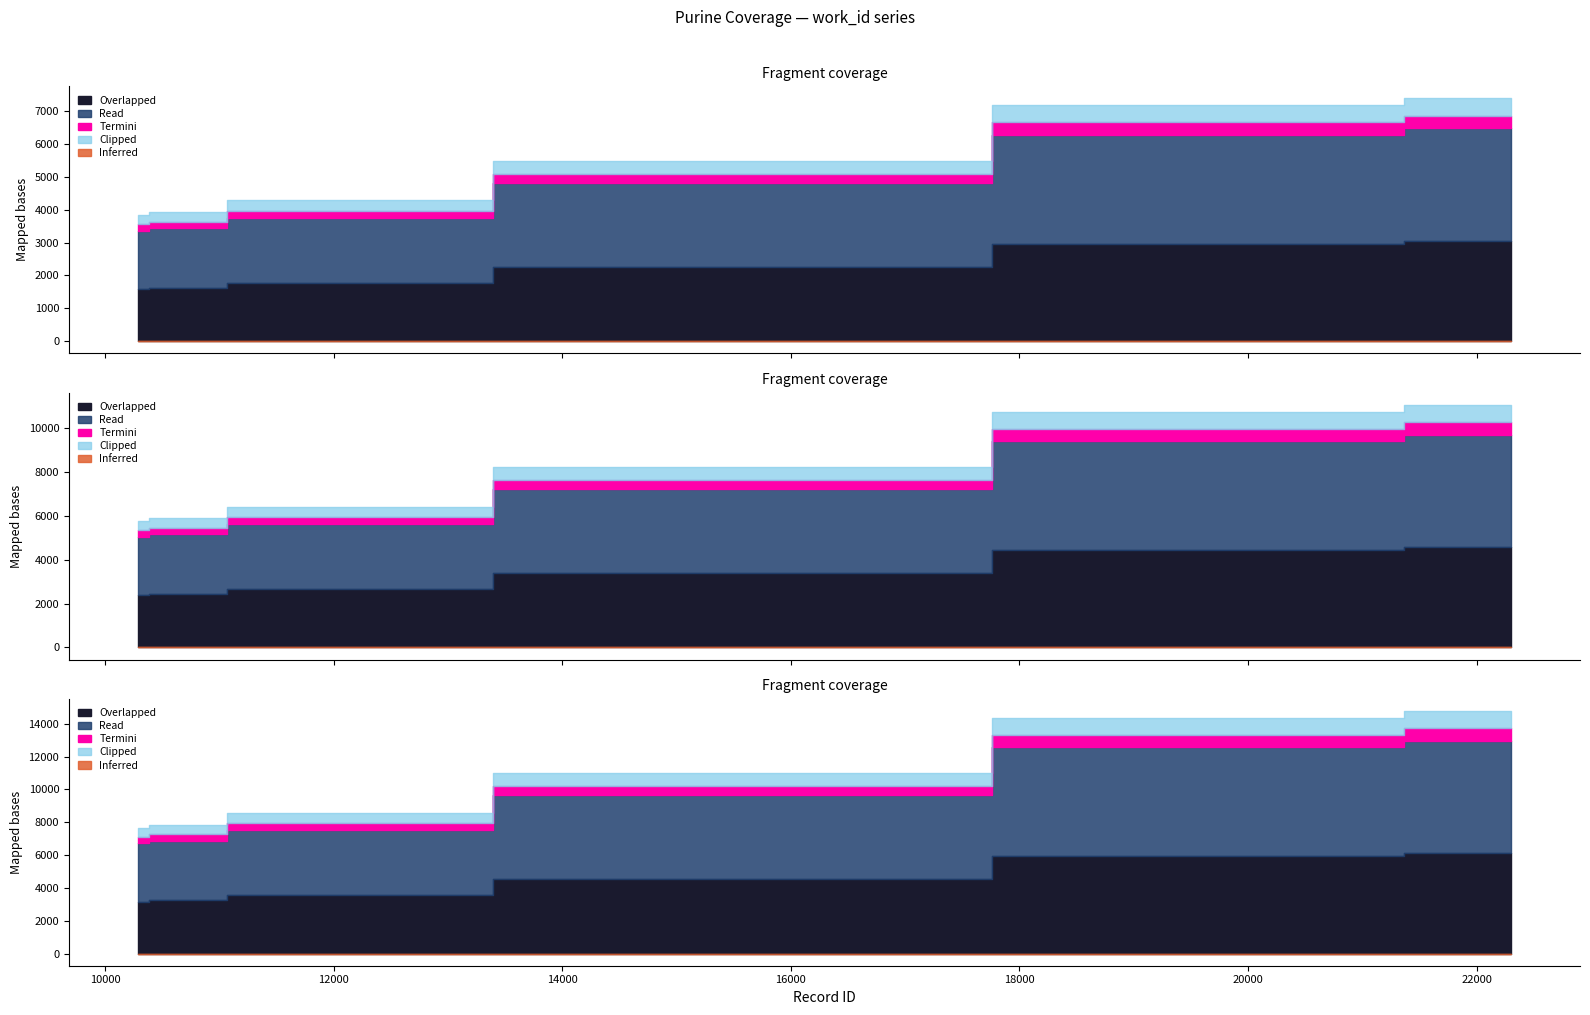

True or false: work_id has more than 0 points higher than both neighbors.

False